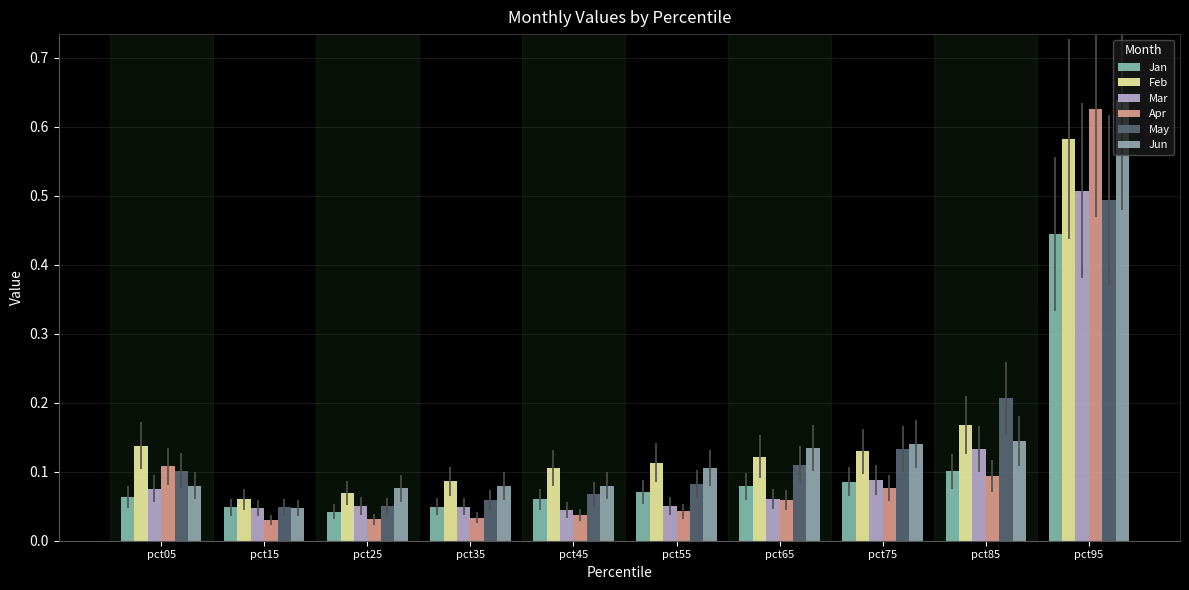

Does the chart contain any negative values?

No